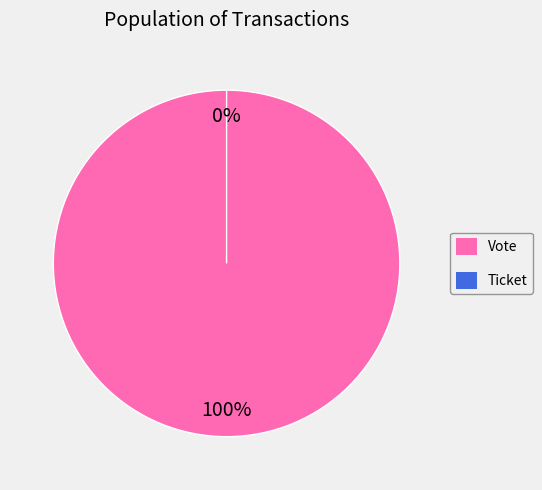

Does any single category account for the majority?

Yes